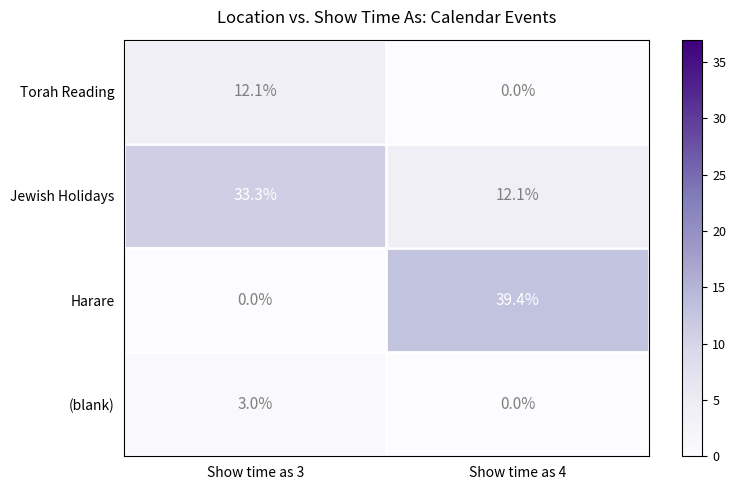

Reading right to left, extract all data points from this chart.

Torah Reading: 0.0	12.1
Jewish Holidays: 12.1	33.3
Harare: 39.4	0.0
(blank): 0.0	3.0